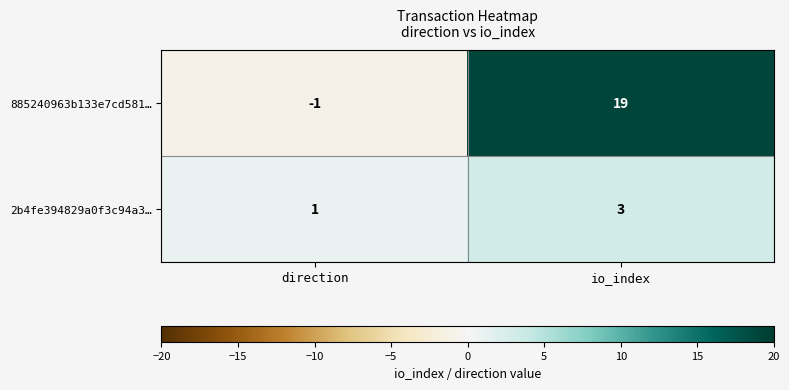

What is the greatest value displayed?

19